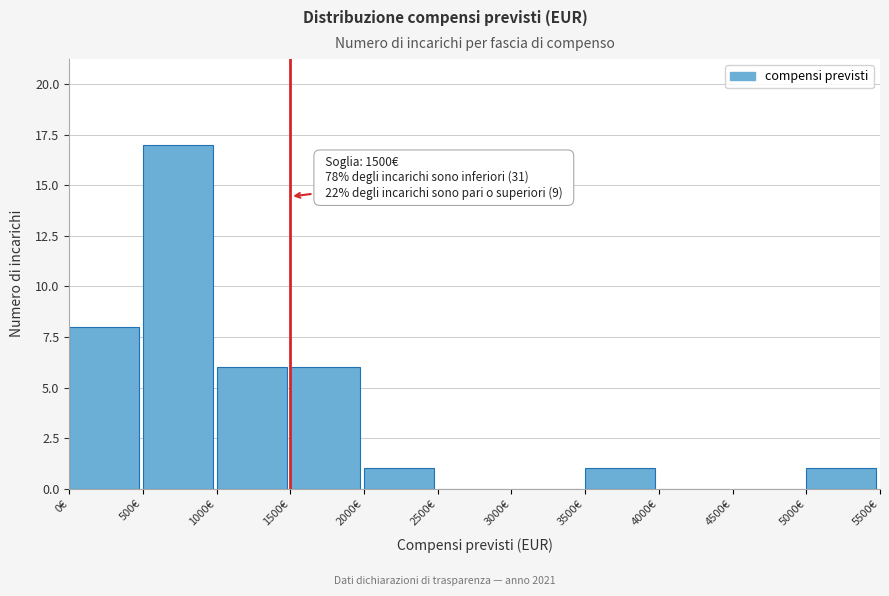

Over which range of the x-axis is the bar tallest?

500 to 1000